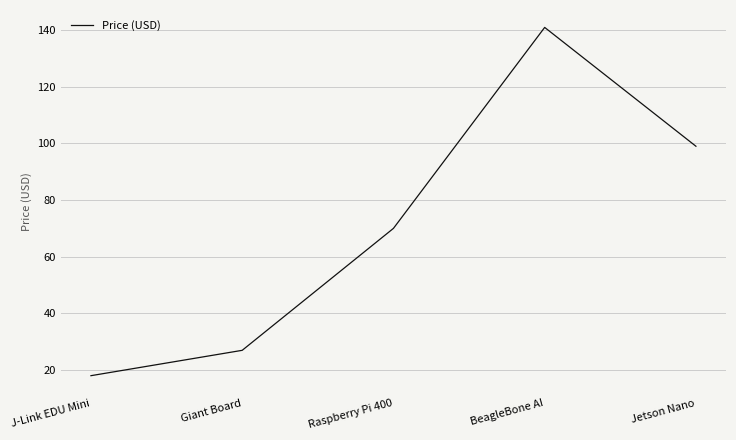

What is the difference between the second highest and minimum values?

81.0